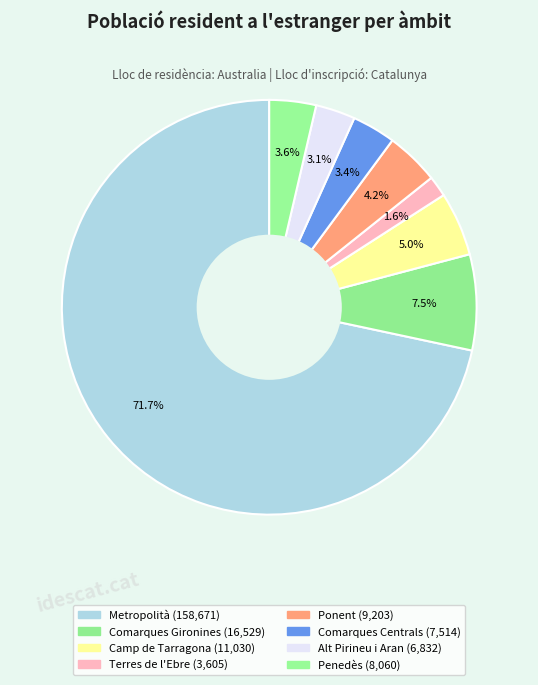

What percentage do Alt Pirineu i Aran and Comarques Gironines together represent?

10.5%